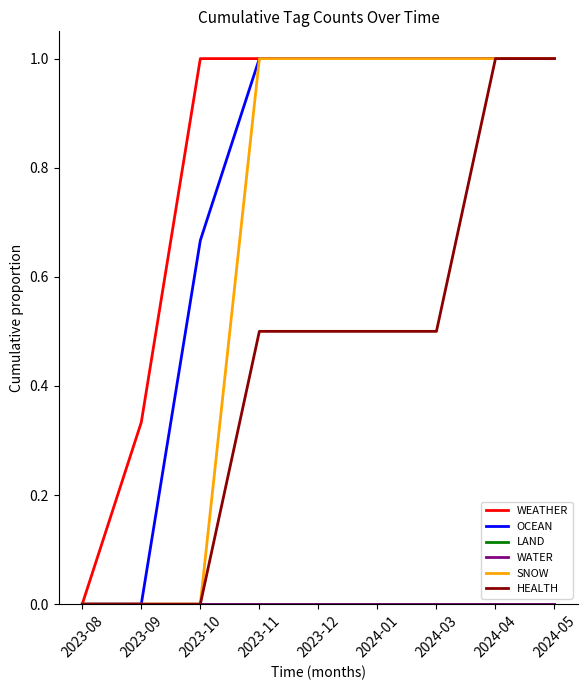

True or false: HEALTH and WATER intersect in this chart.

False